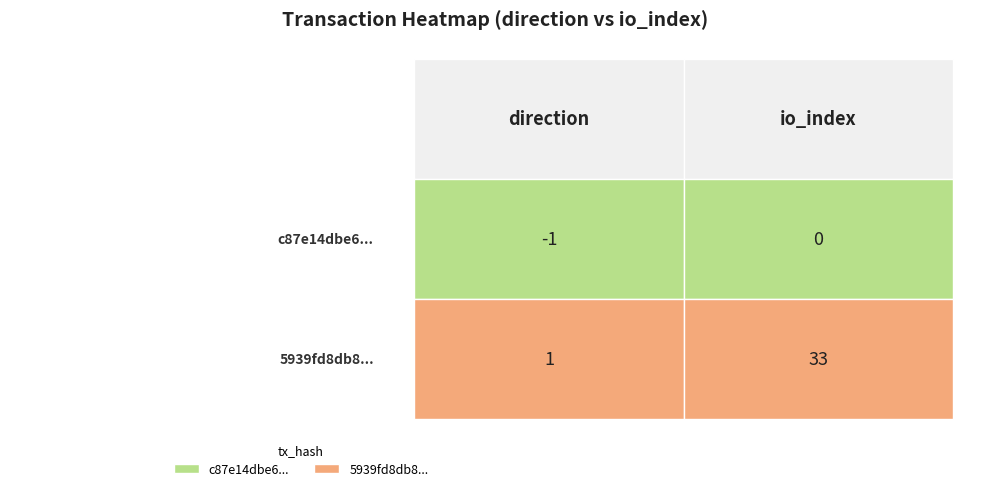

What is the average value of the 5939fd8db8372266c8e28091dcd866281d7733a series?

17